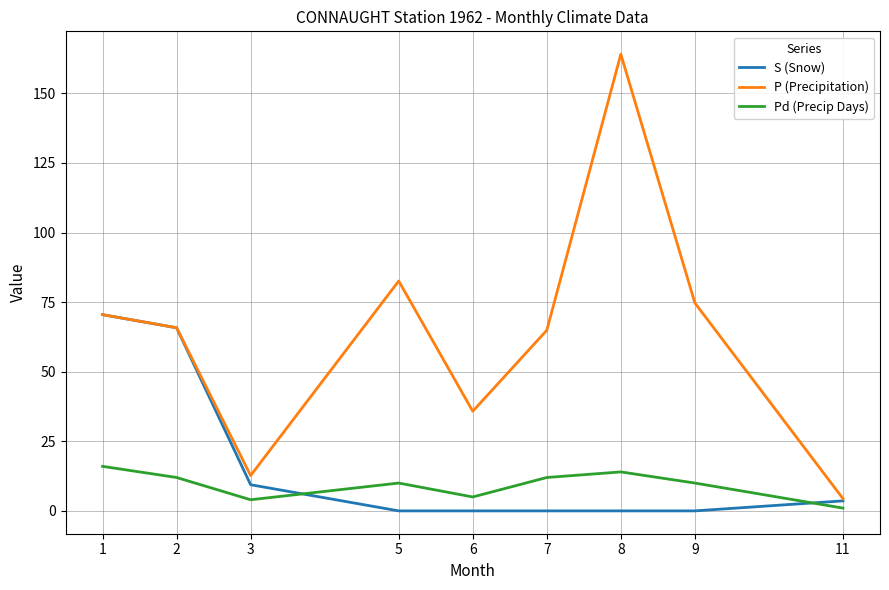

True or false: Pd (Precip Days) and P (Precipitation) cross at least once.

False